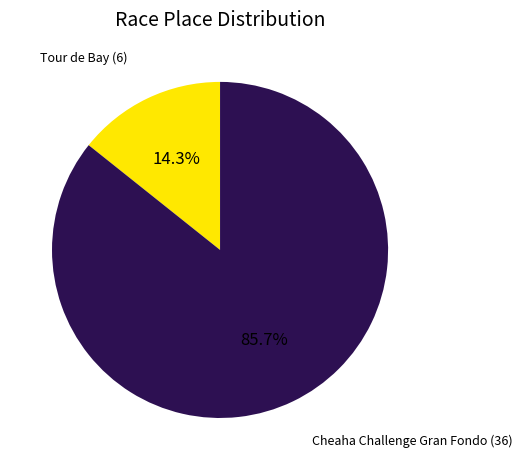

Is there any slice that represents more than half of the pie?

Yes